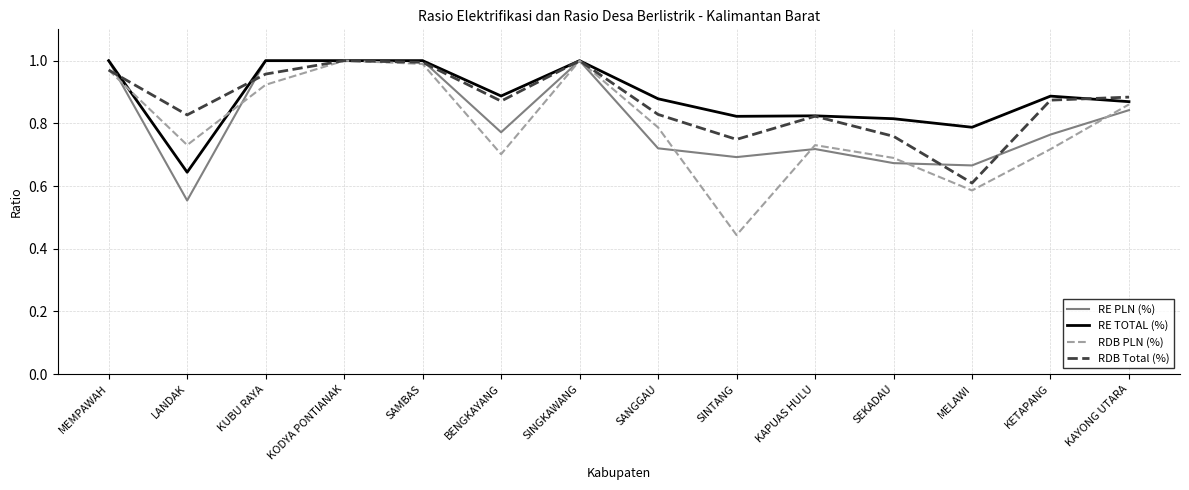

At which category does the chart reach its minimum across all series?

SINTANG